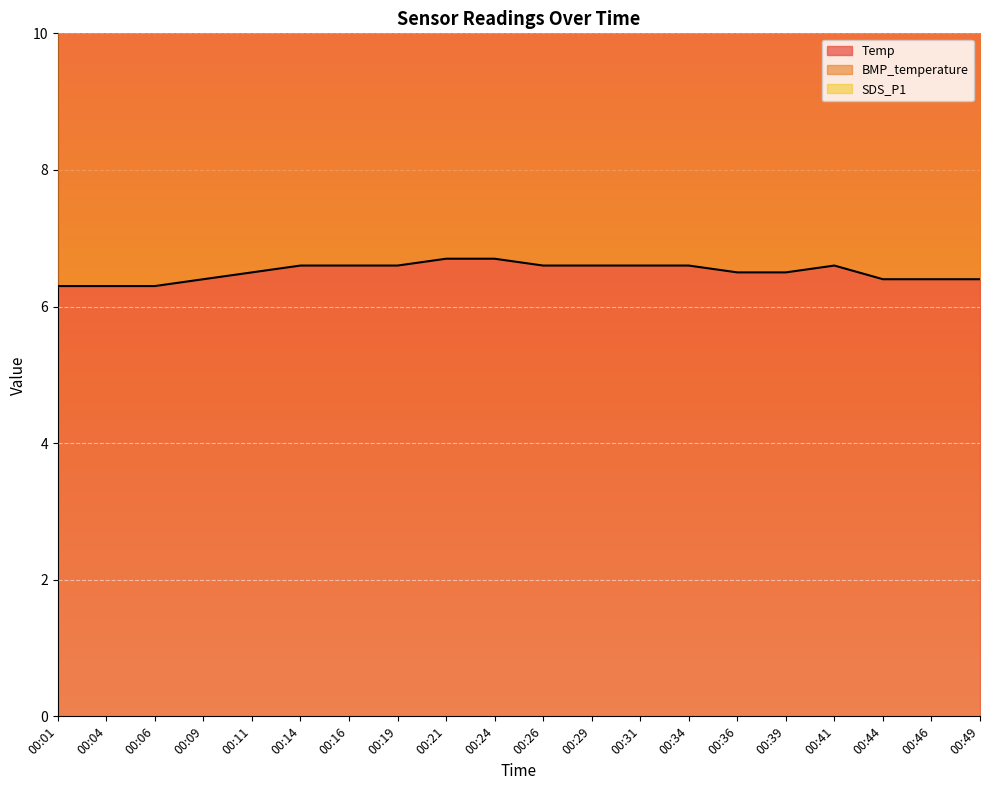

Reading left to right, transcribe all the data shown in this chart.

Temp: 6.3	6.3	6.3	6.4	6.5	6.6	6.6	6.6	6.7	6.7	6.6	6.6	6.6	6.6	6.5	6.5	6.6	6.4	6.4	6.4
BMP_temperature: 5.1	5.0	5.2	5.3	5.3	5.4	5.4	5.4	5.4	5.4	5.4	5.4	5.4	5.3	5.3	5.4	5.2	5.2	5.2	5.2
SDS_P1: 0.1	0.1	0.1	0.1	0.1	0.1	0.1	0.1	0.1	0.1	0.1	0.1	0.0	0.1	0.1	0.1	0.1	0.1	0.1	0.1